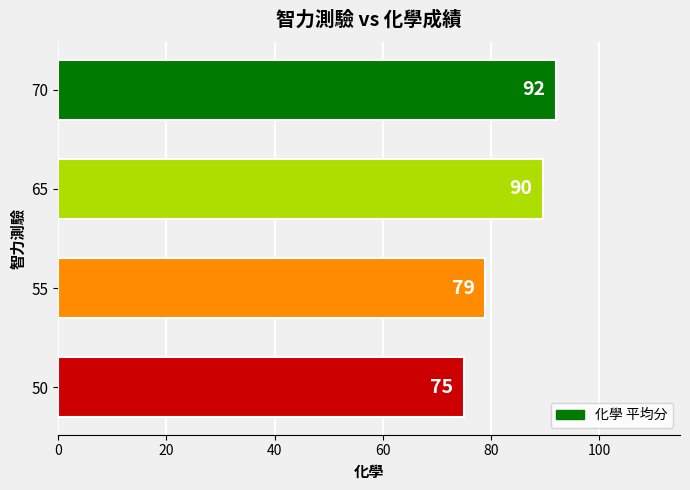

Approximately how many times larger is the value at 70 compared to 55?

1.2